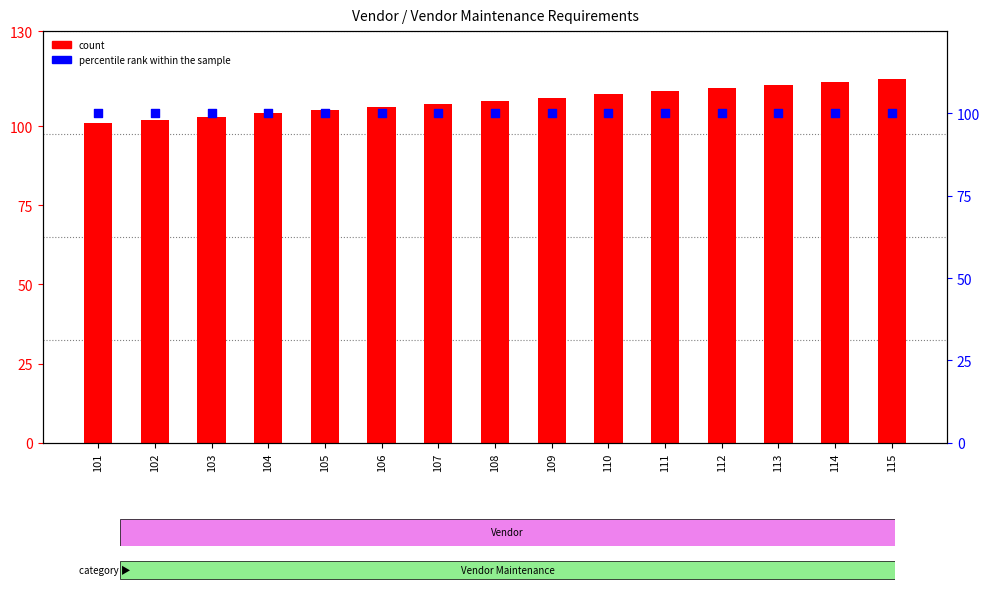

Which series contains the highest Y value?

count